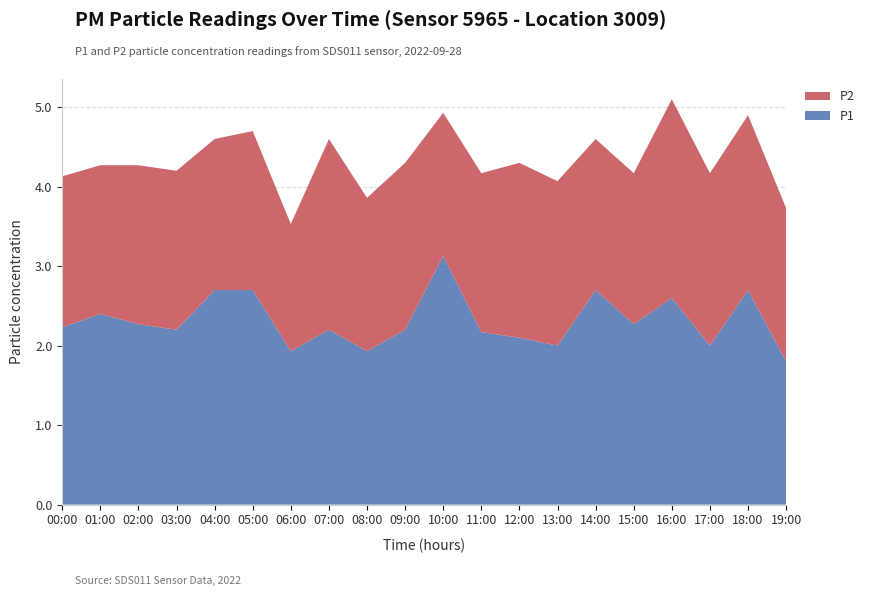

Reading right to left, list all the values displayed in this chart.

P1: 1.8	2.7	2.0	2.6	2.3	2.7	2.0	2.1	2.2	3.1	2.2	1.9	2.2	1.9	2.7	2.7	2.2	2.3	2.4	2.2
P2: 1.9	2.2	2.2	2.5	1.9	1.9	2.1	2.2	2.0	1.8	2.1	1.9	2.4	1.6	2.0	1.9	2.0	2.0	1.9	1.9